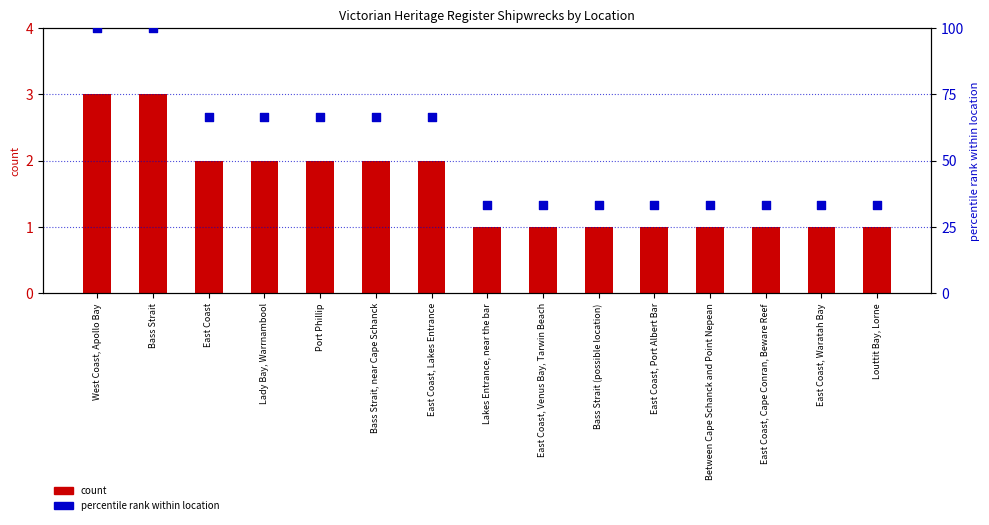

At which category is the sum across all series the highest?

West Coast, Apollo Bay